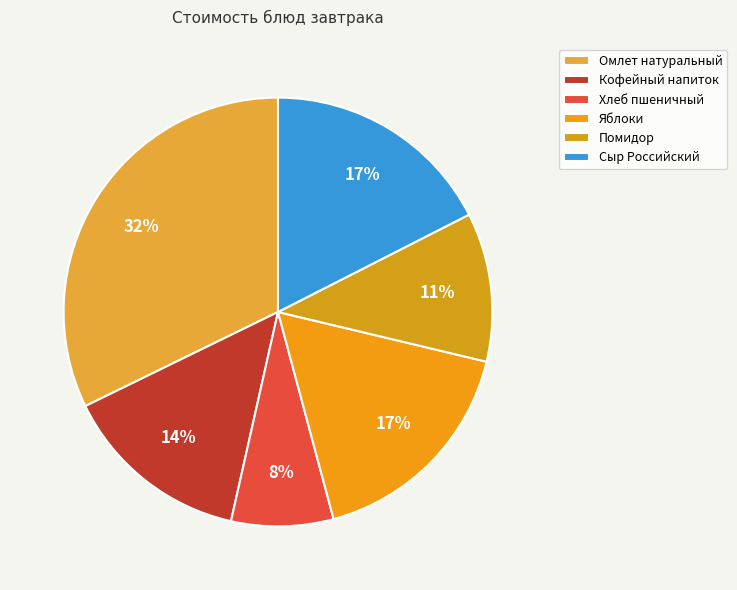

How many segments does this pie chart have?

6